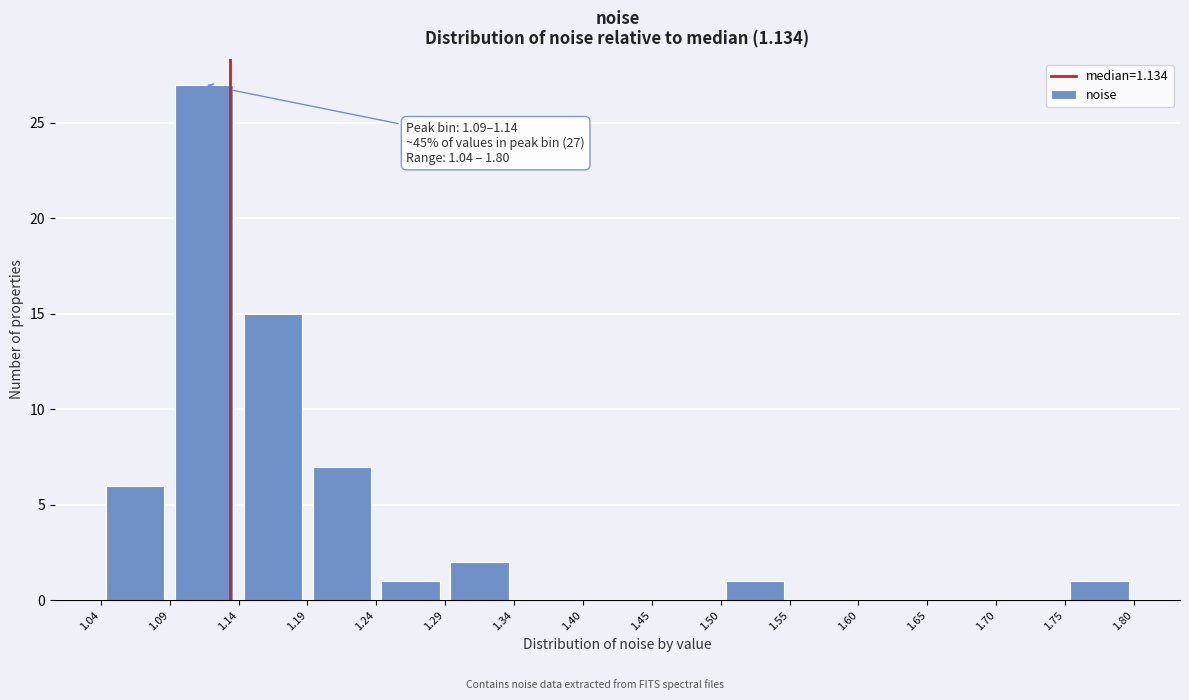

Over which range of the x-axis is the bar tallest?

1.09 to 1.14